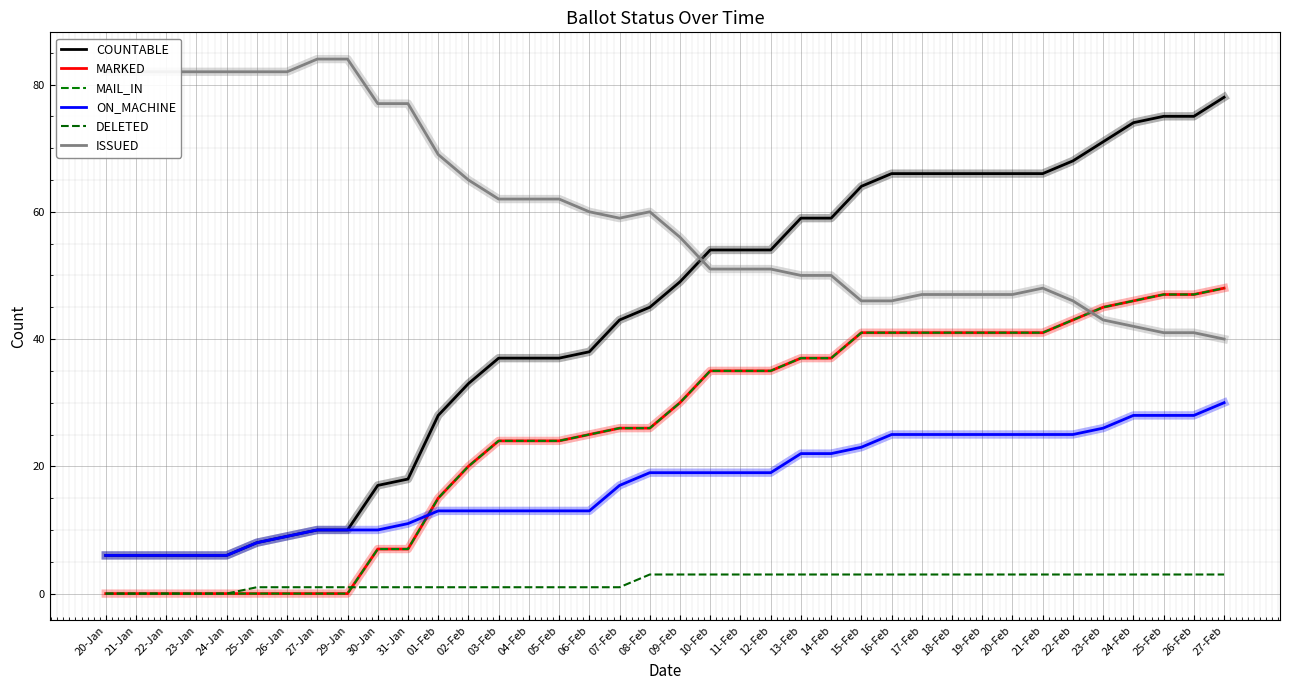

How many times do ISSUED and COUNTABLE cross each other?

1